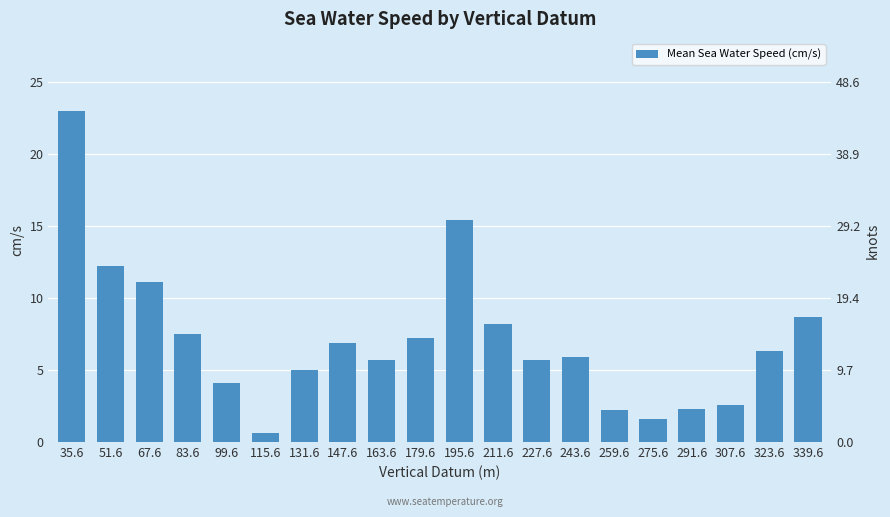

Does the chart contain stacked bars?

No